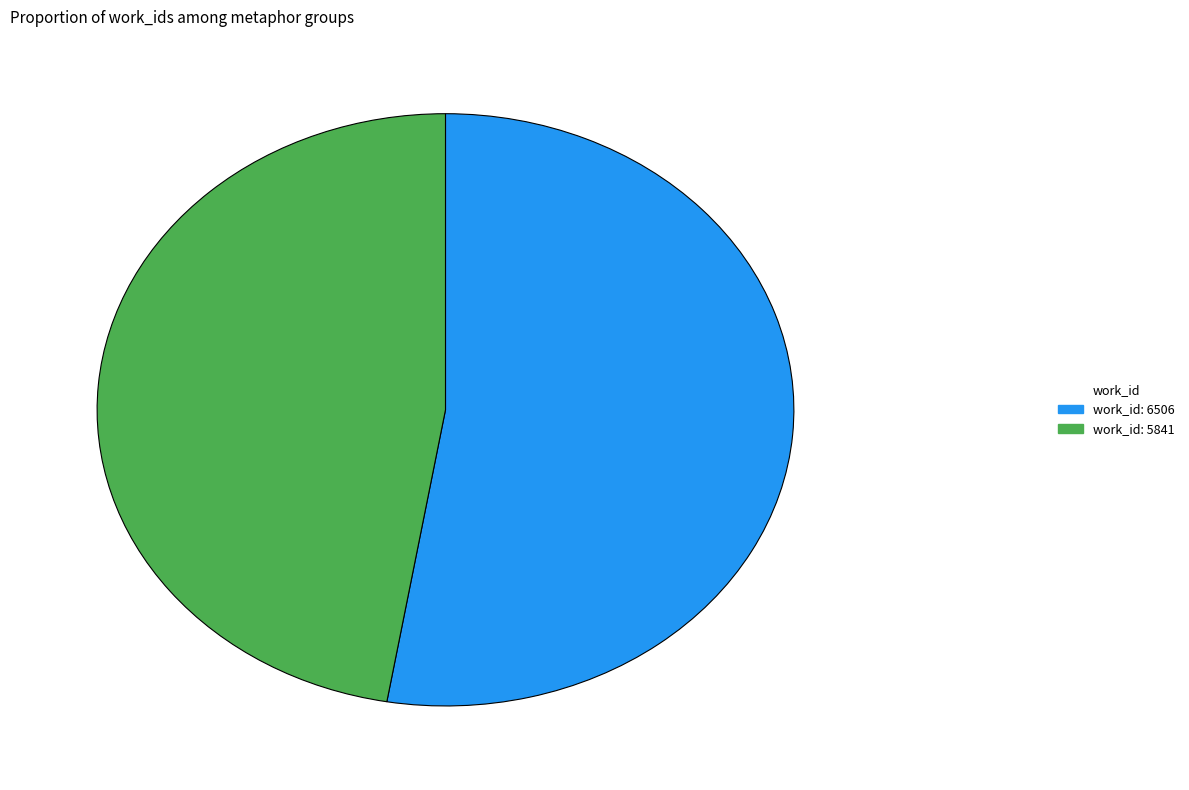

True or false: work_id: 6506 accounts for 53% of the total.

True